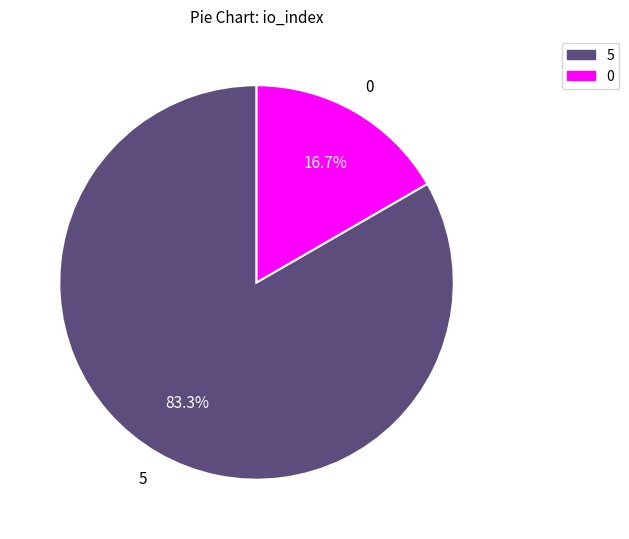

What portion of the pie excludes 0?

83.3%